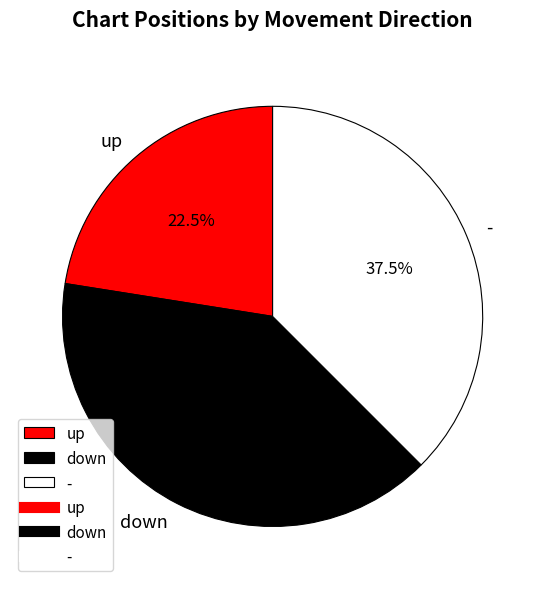

To the nearest percent, what percentage of the pie is down?

40%